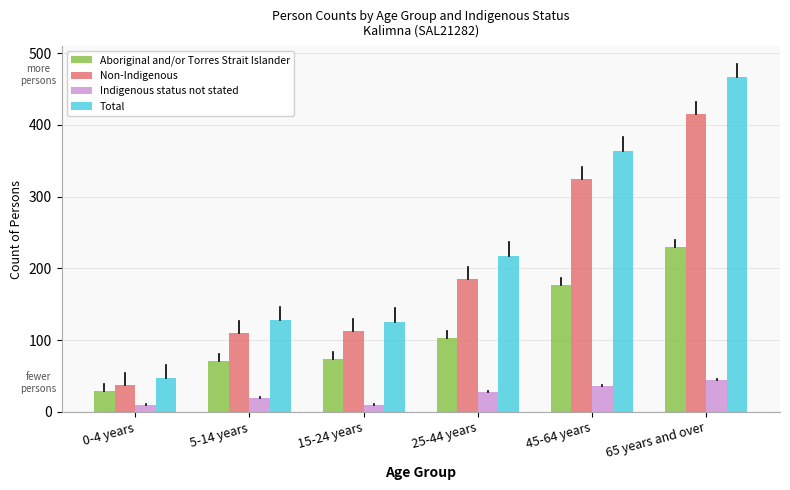

At 65 years and over, list the series in order from smallest to largest.

Indigenous status not stated, Aboriginal and/or Torres Strait Islander, Non-Indigenous, Total